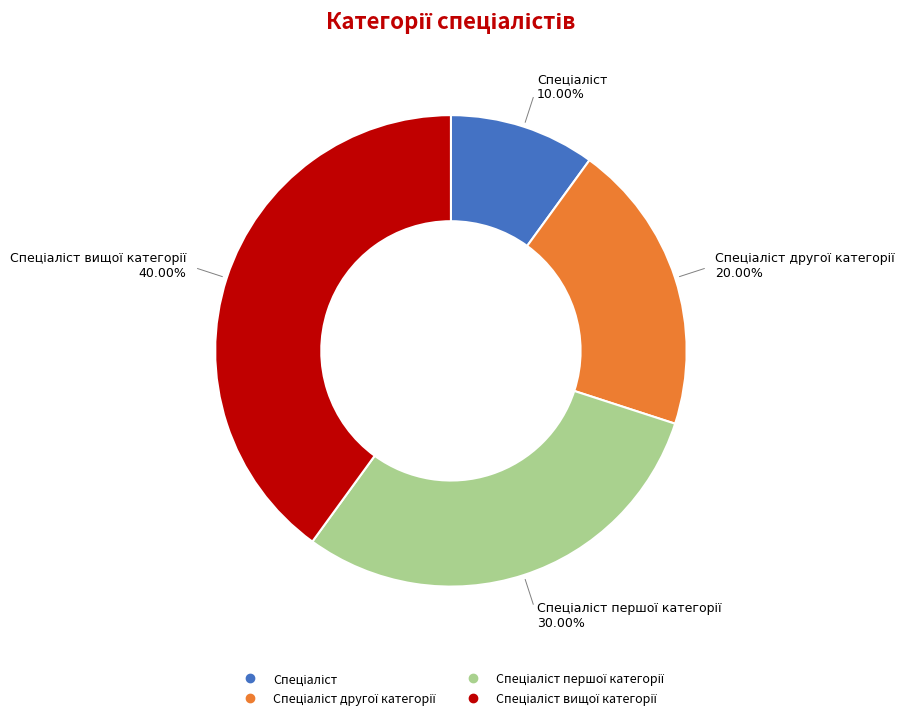

Is there any slice that represents more than half of the pie?

No